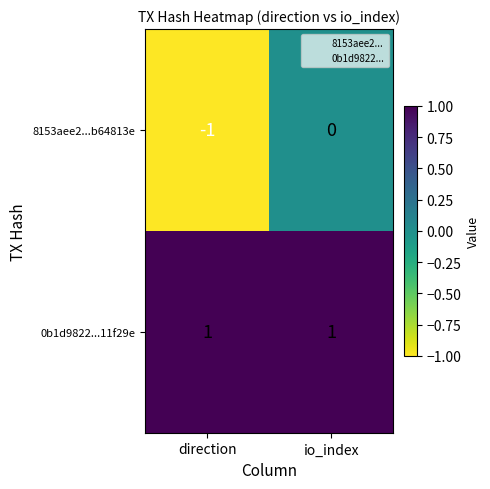

The 0b1d9822...11f29e series shows 2 at direction. True or false?

False